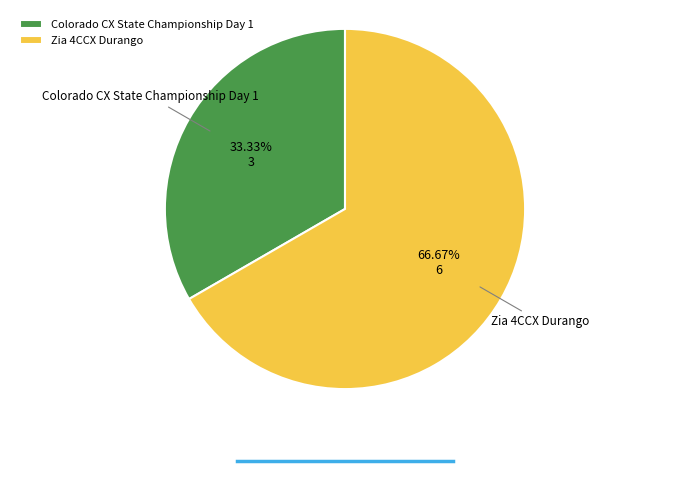

To the nearest percent, what percentage of the pie is Zia 4CCX Durango?

67%